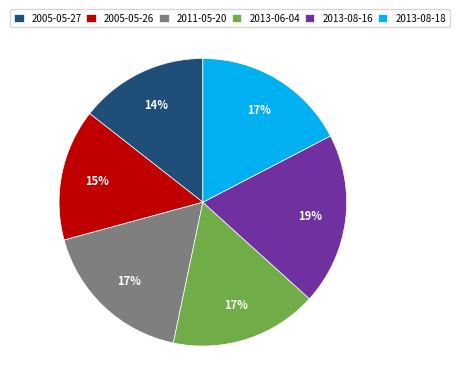

Between 2005-05-26 and 2013-08-16, which is larger?

2013-08-16